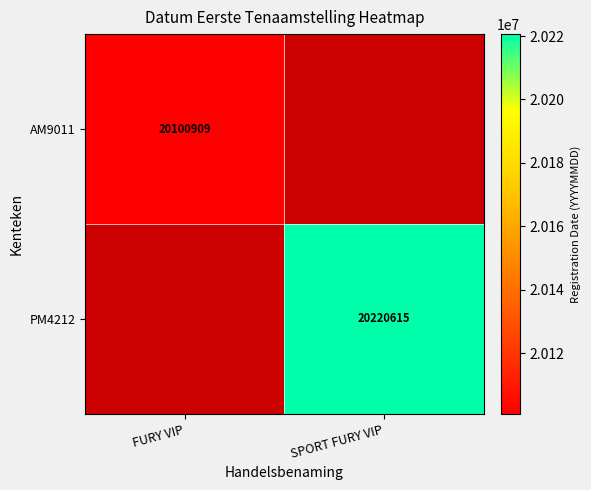

At how many categories does at least one series exceed 20155397?

1